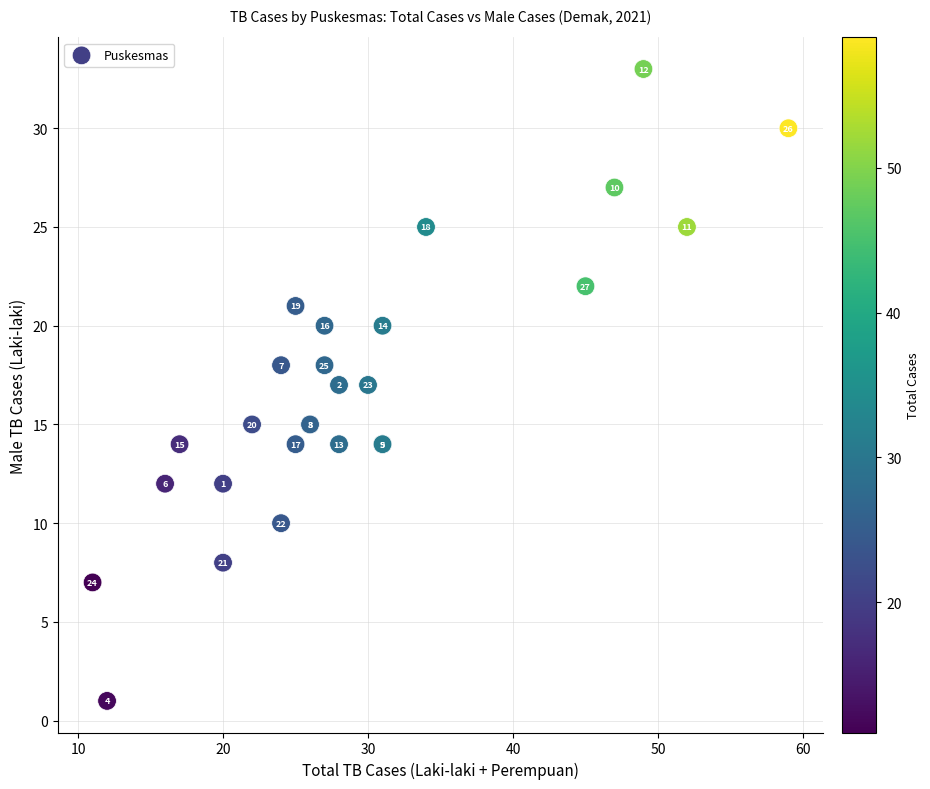

What Y value in the scatter plot is closest to 17?

17